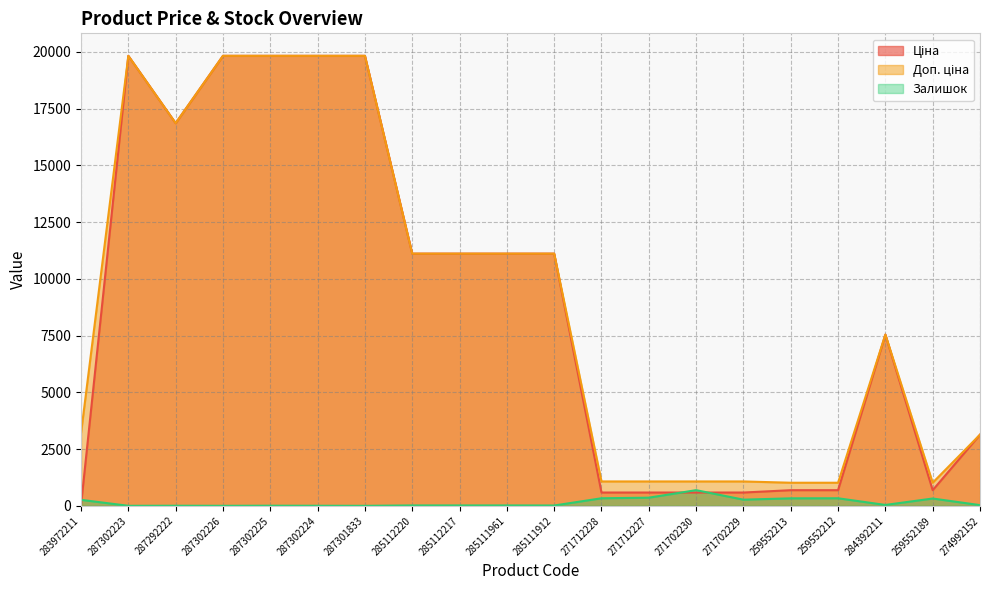

At how many categories does at least one series exceed 17817?

5